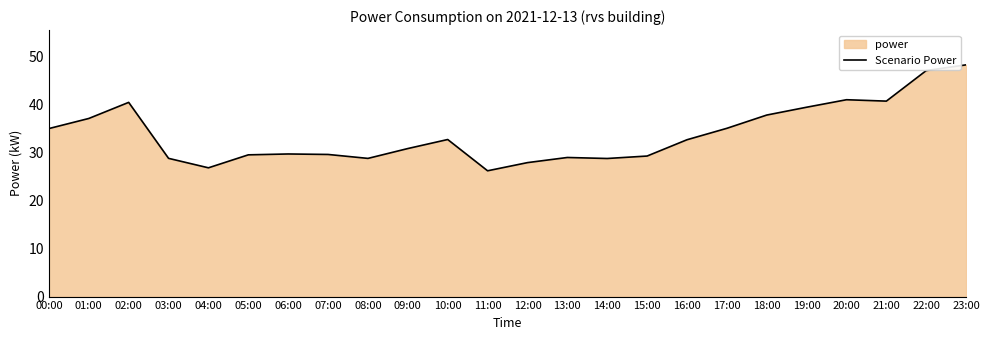

Reading left to right, extract all data points from this chart.

35.0	37.1	40.4	28.8	26.8	29.5	29.7	29.6	28.8	30.8	32.7	26.2	27.9	28.9	28.7	29.2	32.6	35.0	37.8	39.4	41.0	40.7	47.0	48.2